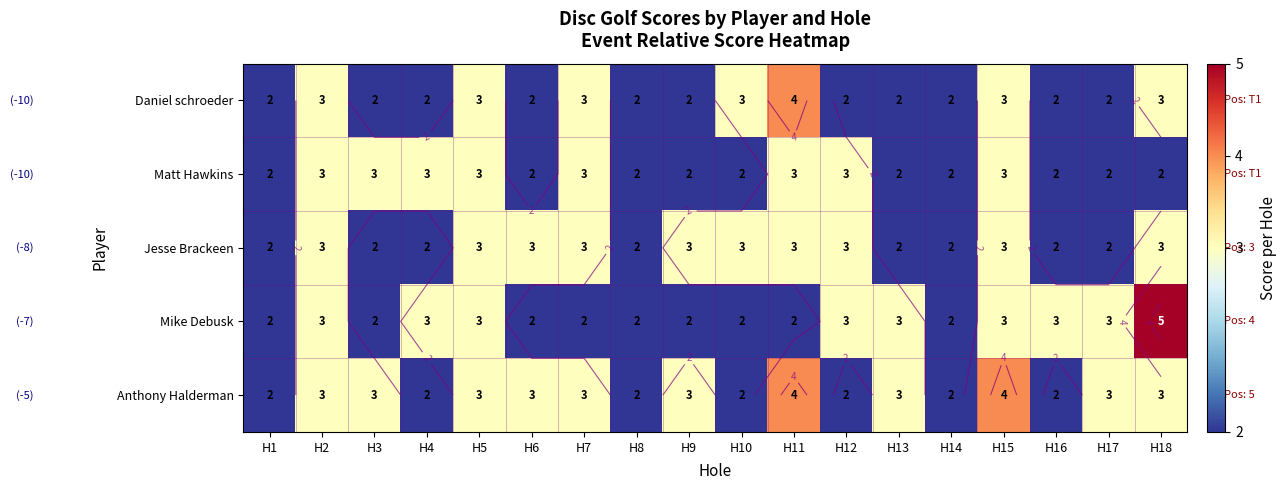

True or false: Anthony Halderman has a value of 3 at H7.

True